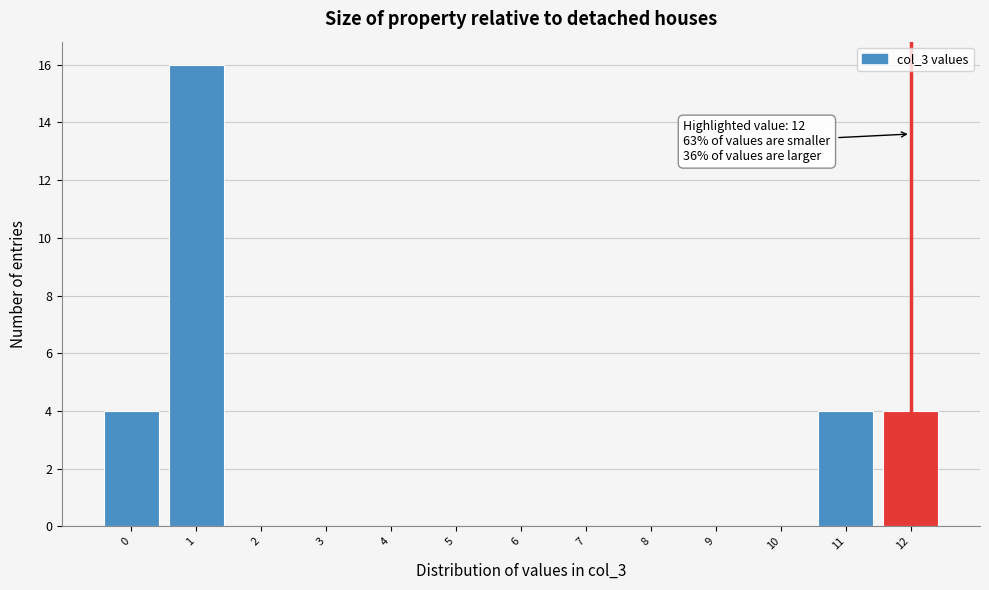

Over which range of the x-axis is the bar tallest?

0.5 to 1.5